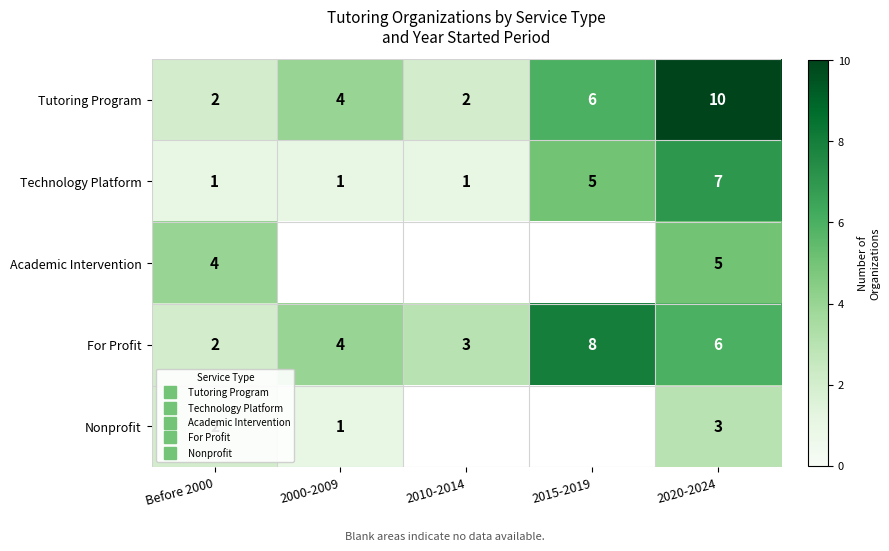

Which series has the largest total across all categories?

Tutoring Program